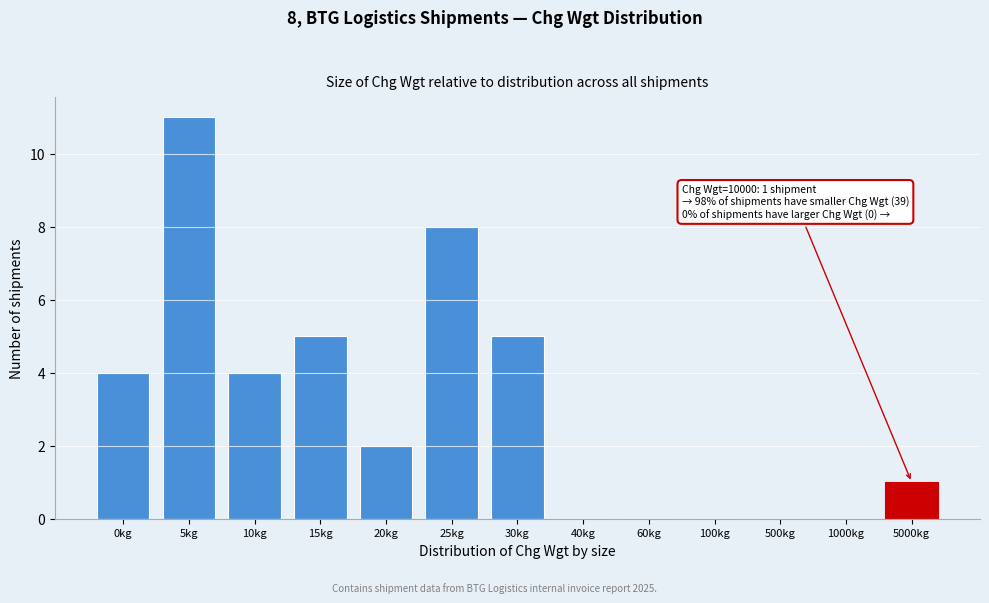

Reading left to right, list all the values displayed in this chart.

0kg=4	5kg=11	10kg=4	15kg=5	20kg=2	25kg=8	30kg=5	40kg=0	60kg=0	100kg=0	500kg=0	1000kg=0	5000kg=1